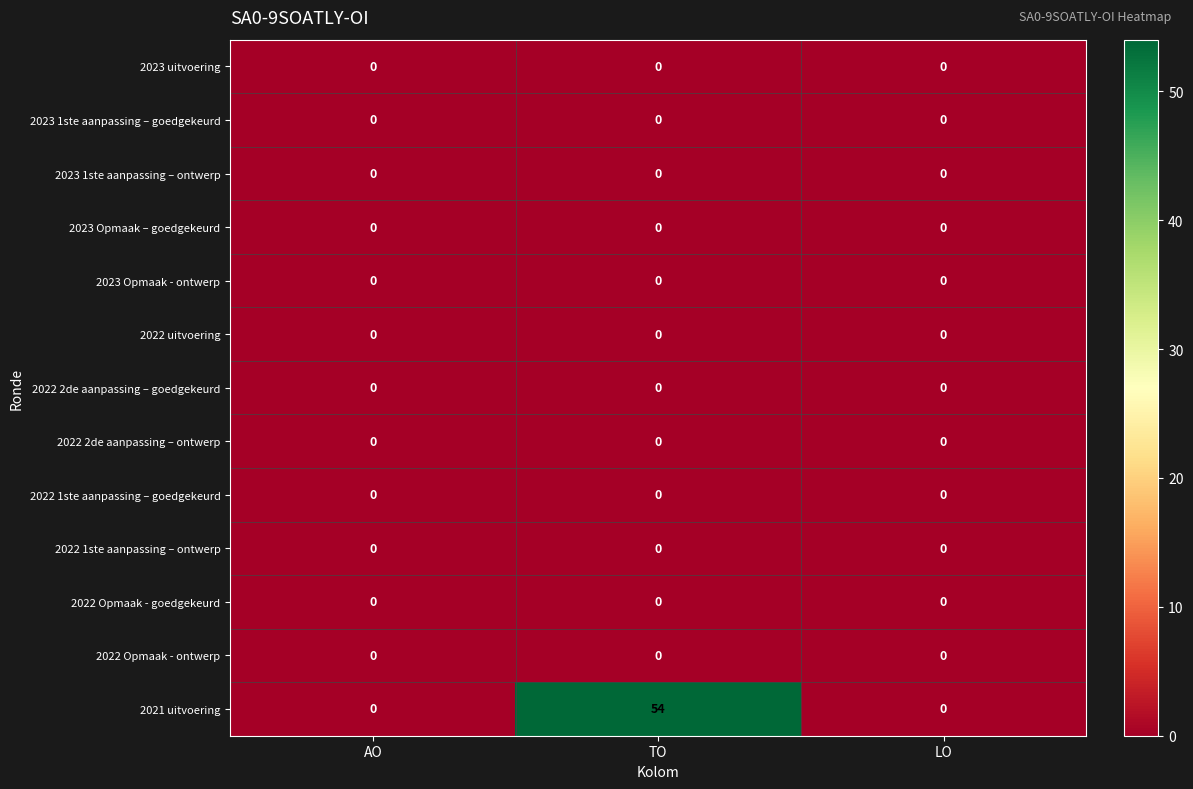

Count the number of categories in the chart.

3